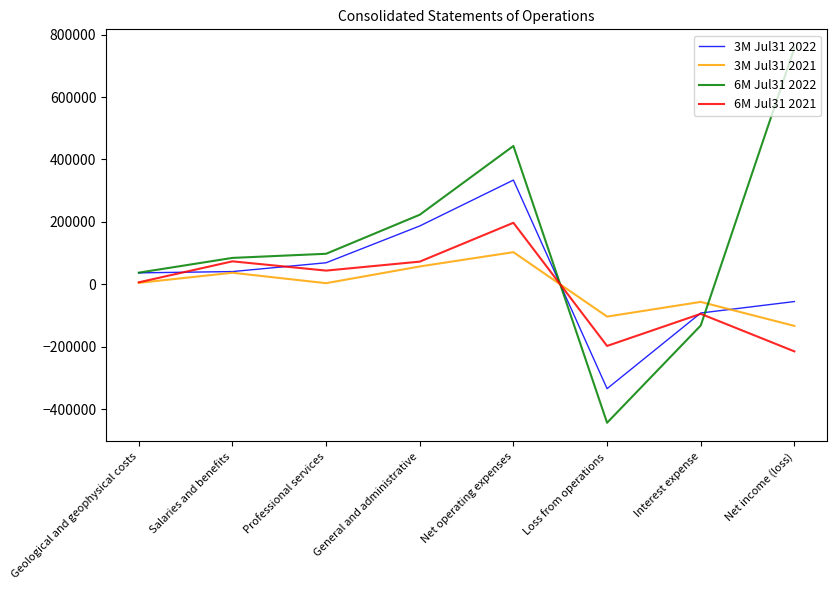

Which category has the lowest value across all series?

Loss from operations